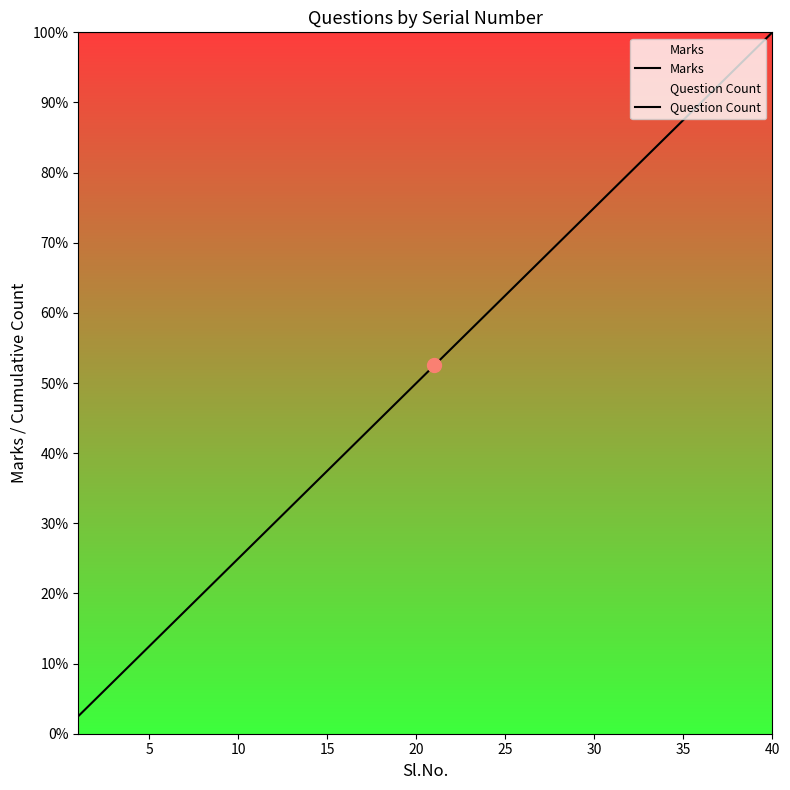

Reading left to right, what are all the values shown in this chart?

Marks: 100.0	100.0	100.0	100.0	100.0	100.0	100.0	100.0	100.0	100.0	100.0	100.0	100.0	100.0	100.0	100.0	100.0	100.0	100.0	100.0	100.0	100.0	100.0	100.0	100.0	100.0	100.0	100.0	100.0	100.0	100.0	100.0	100.0	100.0	100.0	100.0	100.0	100.0	100.0	100.0
Question Count: 2.5	5.0	7.5	10.0	12.5	15.0	17.5	20.0	22.5	25.0	27.5	30.0	32.5	35.0	37.5	40.0	42.5	45.0	47.5	50.0	52.5	55.0	57.5	60.0	62.5	65.0	67.5	70.0	72.5	75.0	77.5	80.0	82.5	85.0	87.5	90.0	92.5	95.0	97.5	100.0